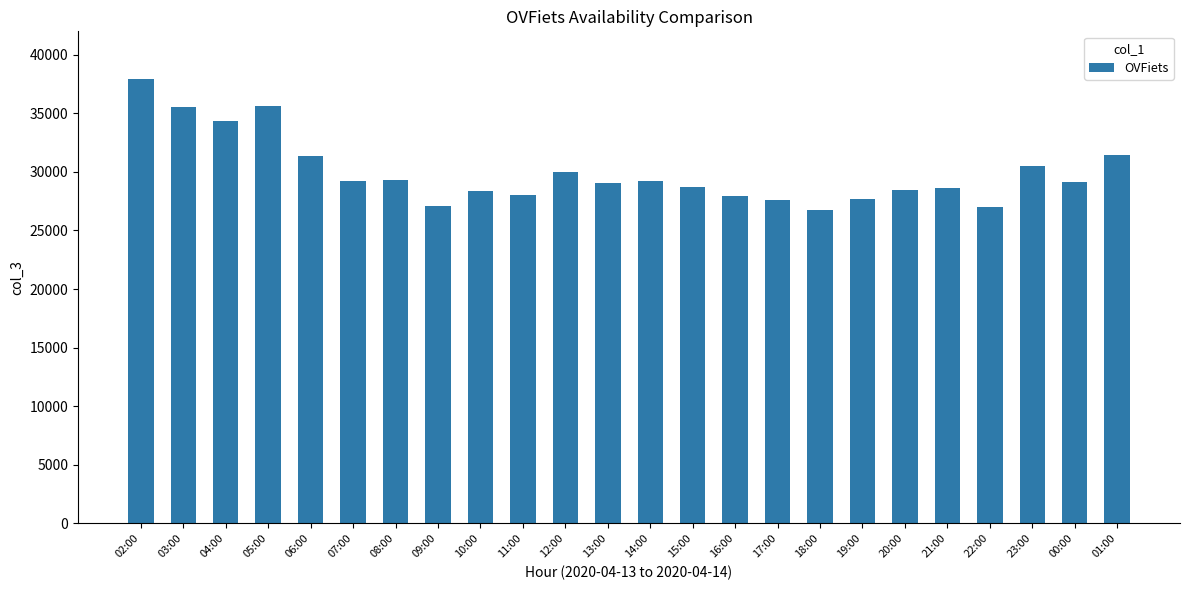

What is the difference between the values at 17:00 and 06:00?

3692